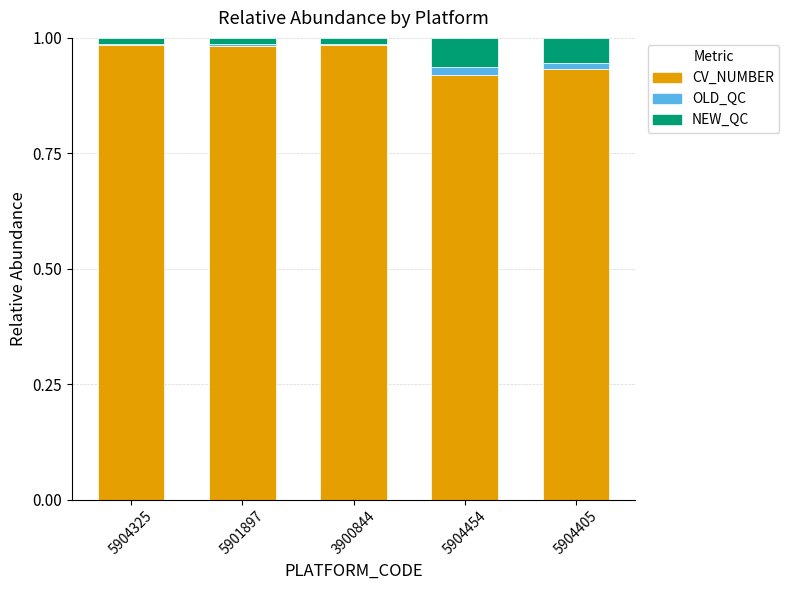

What is the sum of all CV_NUMBER values?

4.8